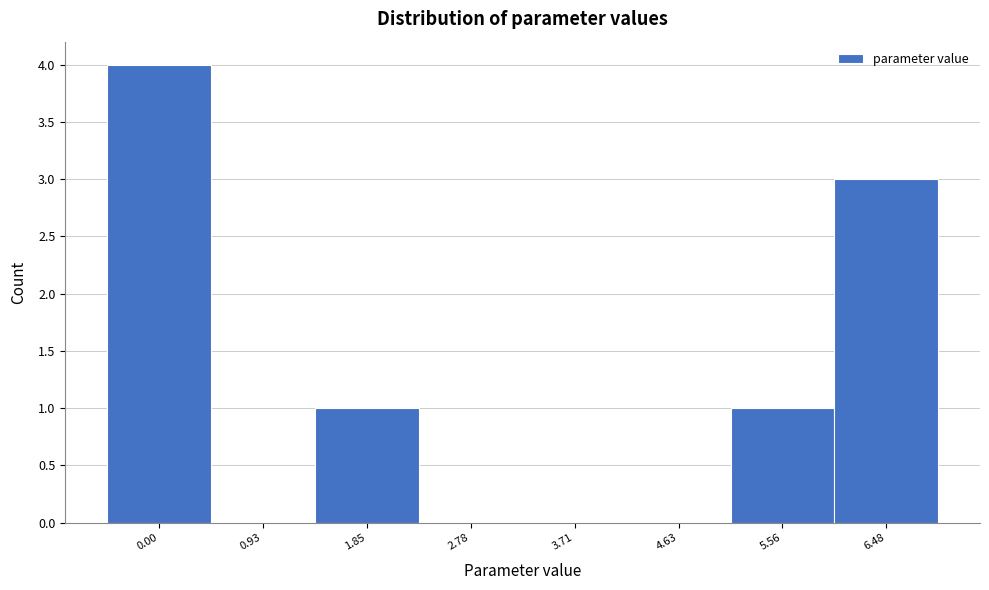

Reading left to right, extract all data points from this chart.

0.00=4	0.93=0	1.85=1	2.78=0	3.71=0	4.63=0	5.56=1	6.48=3